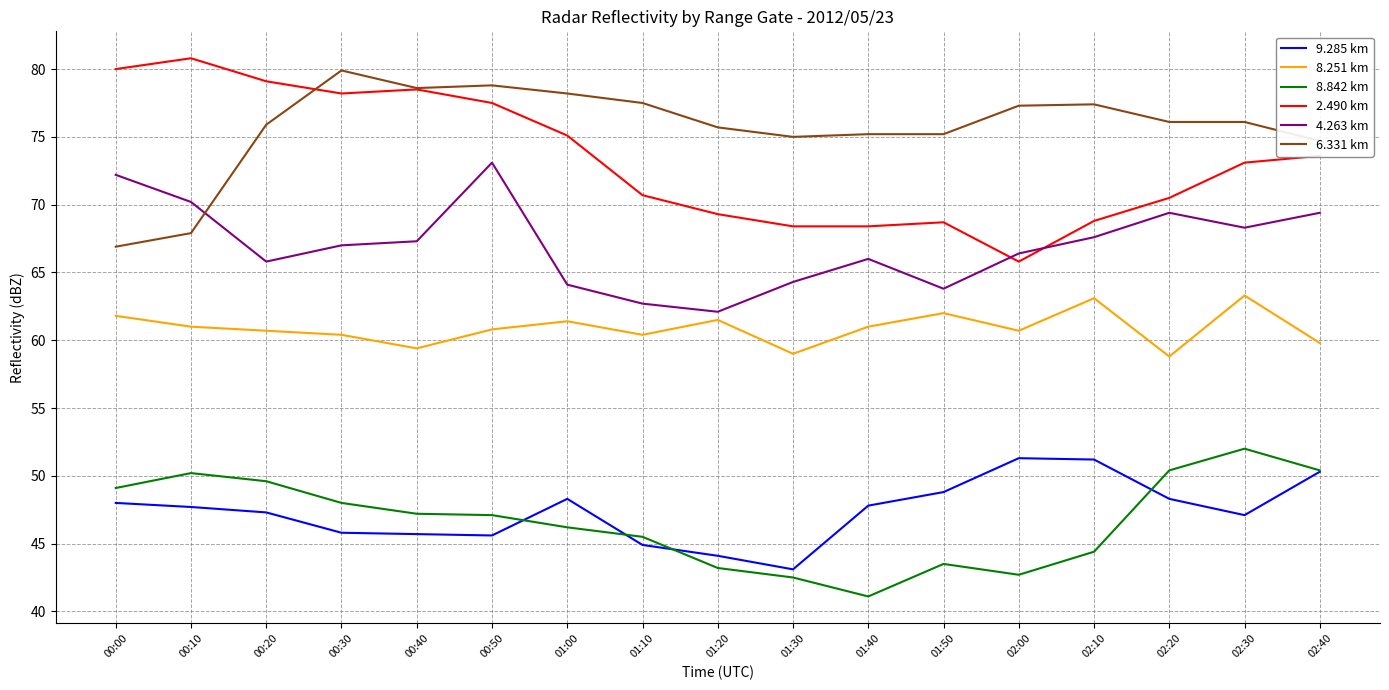

What is the spread (max minus min) of values at 00:40?

32.9